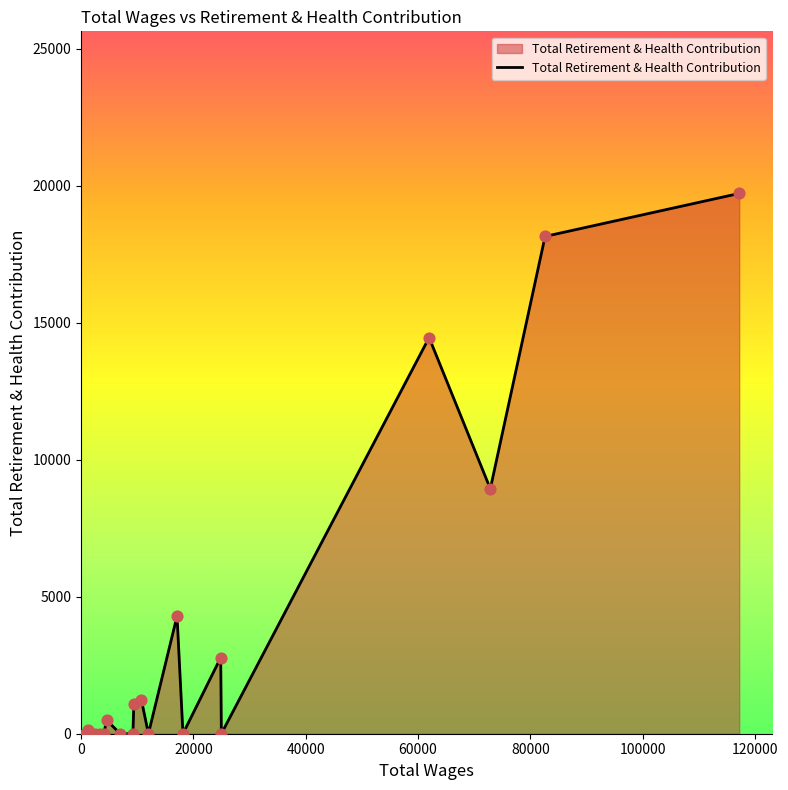

What is the maximum value shown in the chart?

19716